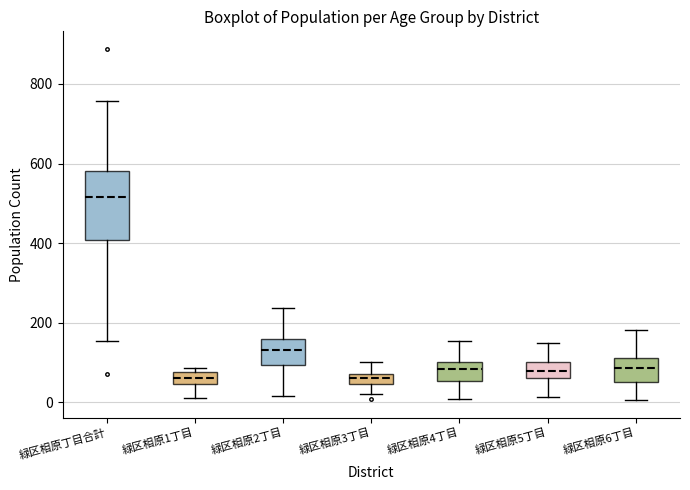

Where does the median line of the box for 緑区相原6丁目 sit on the y-axis? The values are not printed on the chart, so give them approximately, as read against the axis.

80